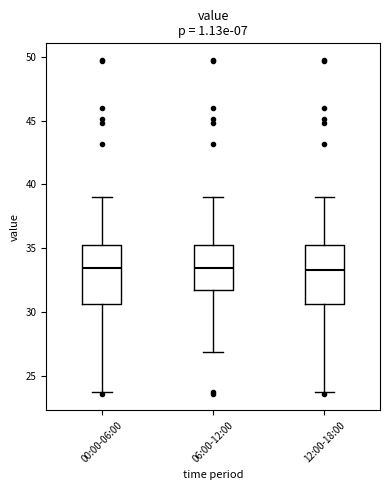

Reading left to right, transcribe this box plot: for each box, give where its median line is, the range the box spans, and where its two whiskers end, as read against the y-axis. The values are not printed on the chart, so give them approximately, as read against the axis.

00:00-06:00: median 33.5, box 30.5 to 35.0, whiskers 23.5 to 39.0
06:00-12:00: median 33.5, box 31.5 to 35.0, whiskers 27.0 to 39.0
12:00-18:00: median 33.5, box 30.5 to 35.0, whiskers 23.5 to 39.0